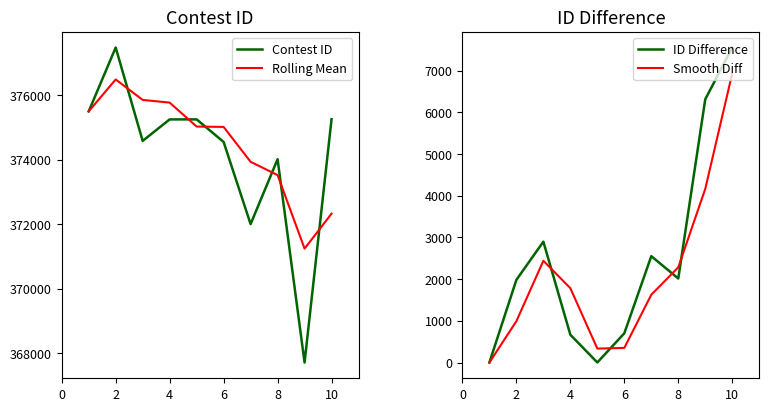

At how many categories does at least one series exceed 145524?

10